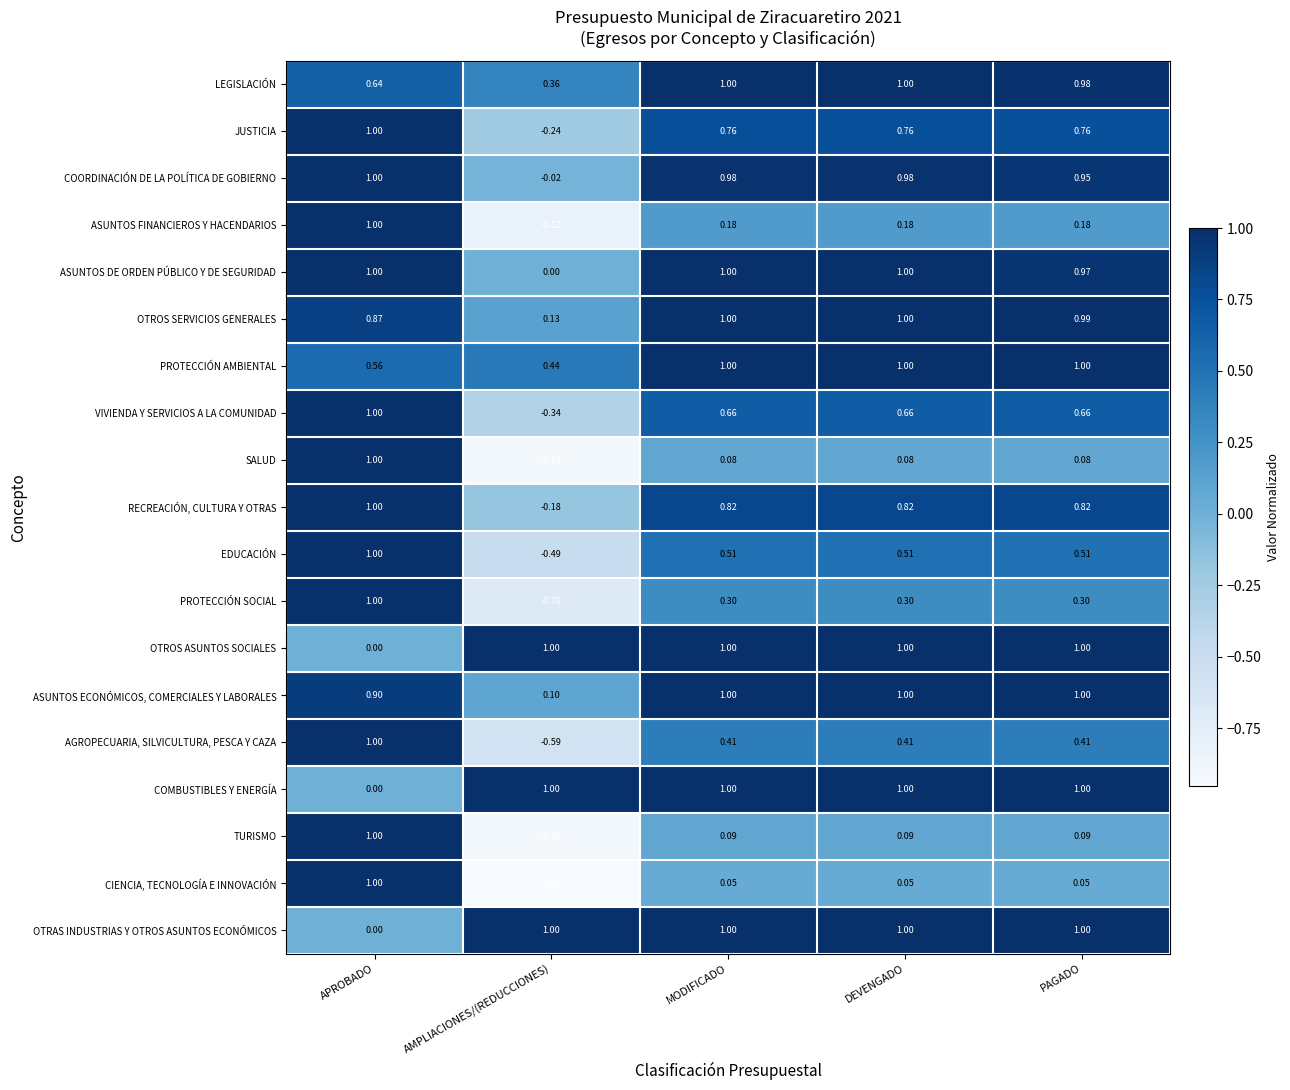

What is the total value across all series at PAGADO?

12.8